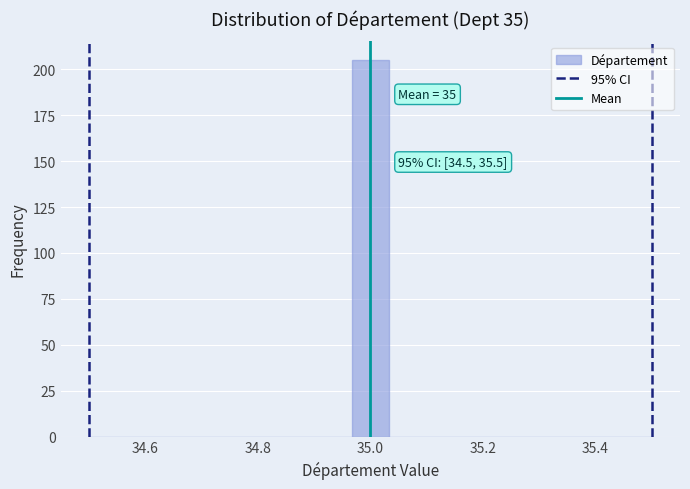

Around what value on the x-axis is the tallest bar? Give the approximate position of its centre, as read against the axis.

35.00